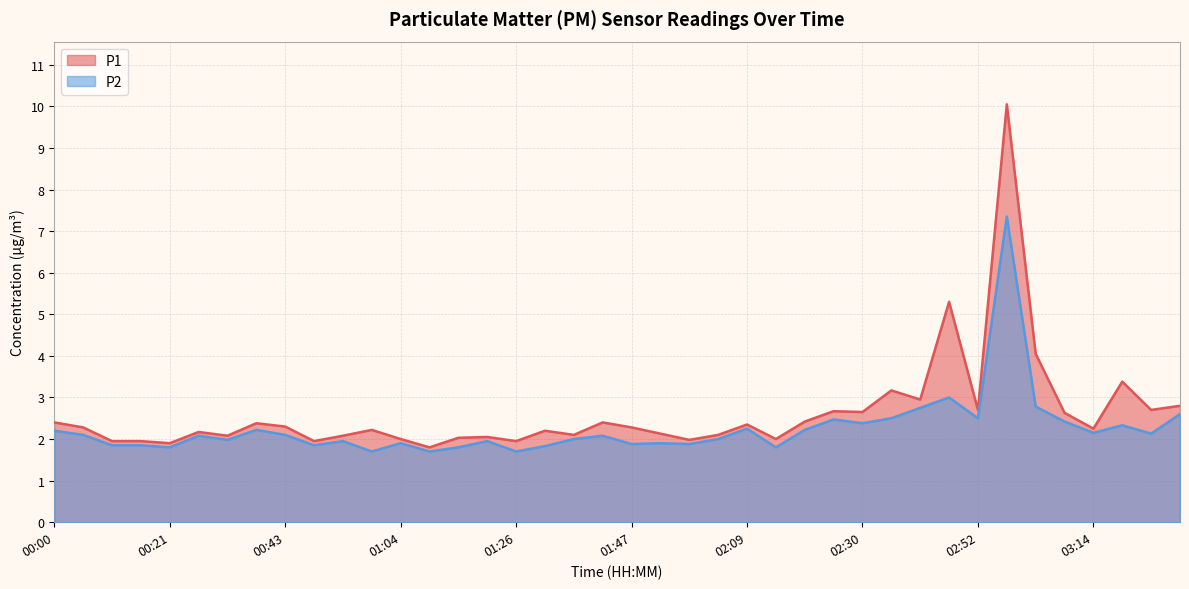

True or false: P2 and P1 cross at least once.

False